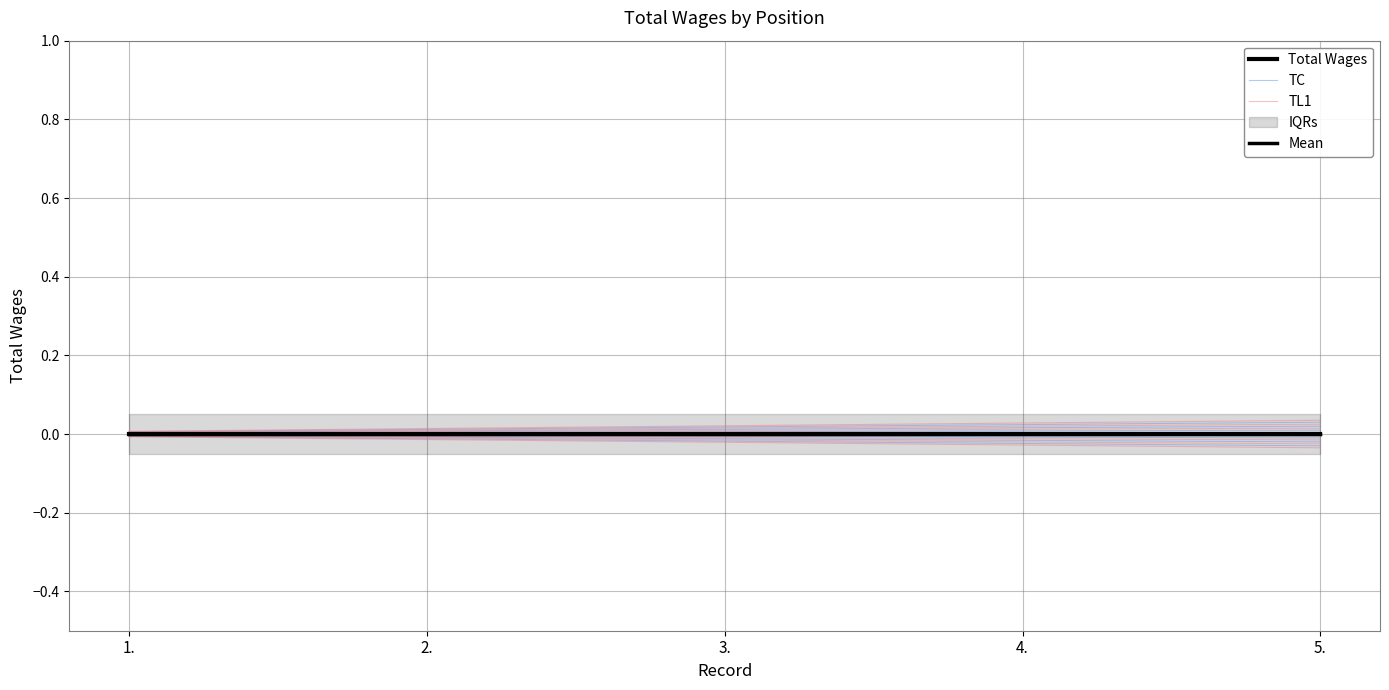

Which category has the lowest value in the Mean series?

1.